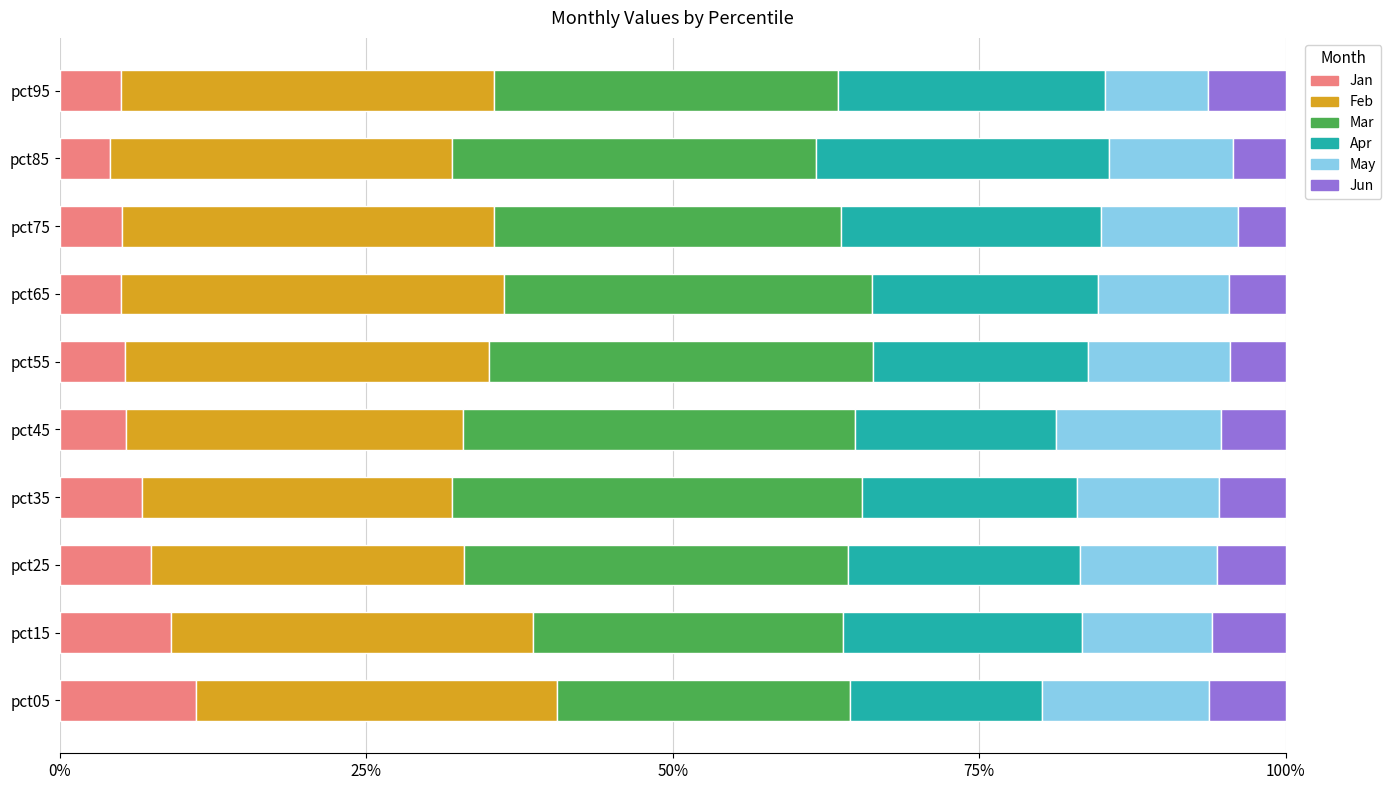

What are all the series names shown in the legend?

Jan, Feb, Mar, Apr, May, Jun